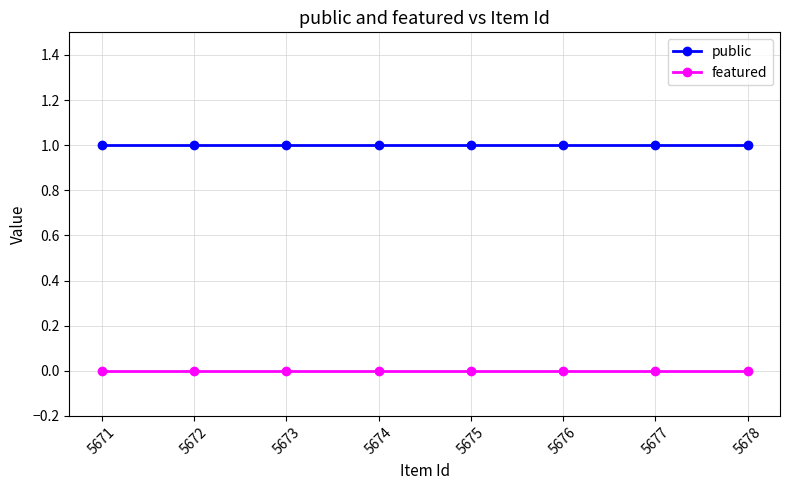

List the series in order of their overall mean, highest first.

public, featured